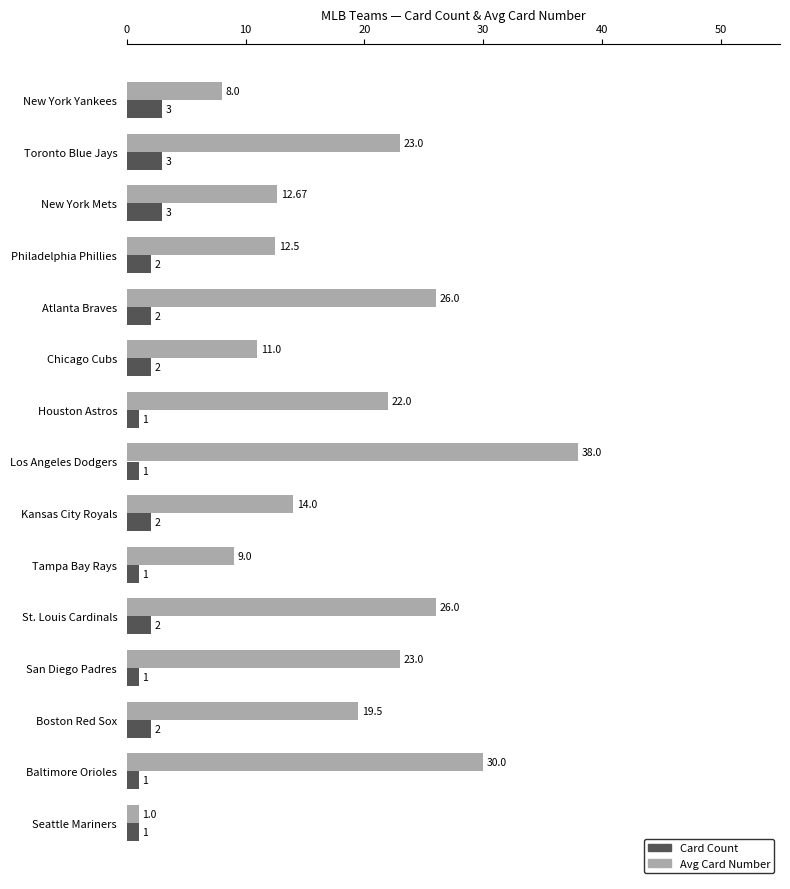

What is the difference between the maximum and minimum values in the Avg Card Number series?

37.0